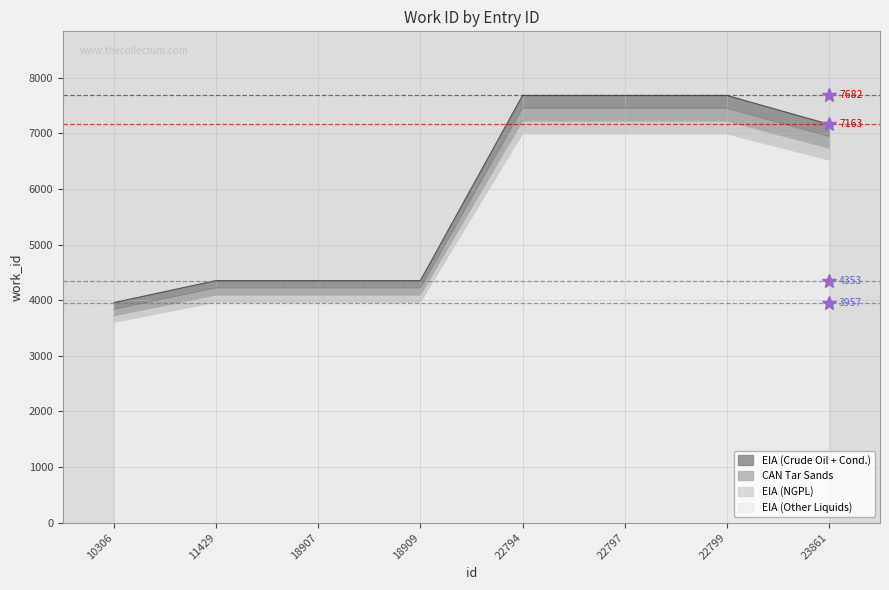

Rank the categories by value from lowest to highest.

10306, 11429, 18907, 18909, 23861, 22794, 22797, 22799